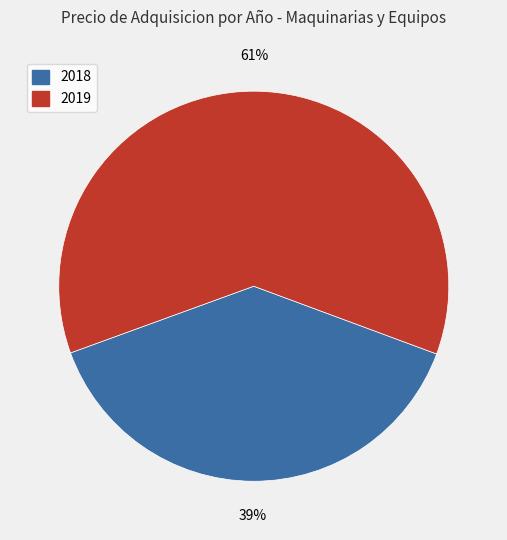

Rank the categories by value from highest to lowest.

2019, 2018